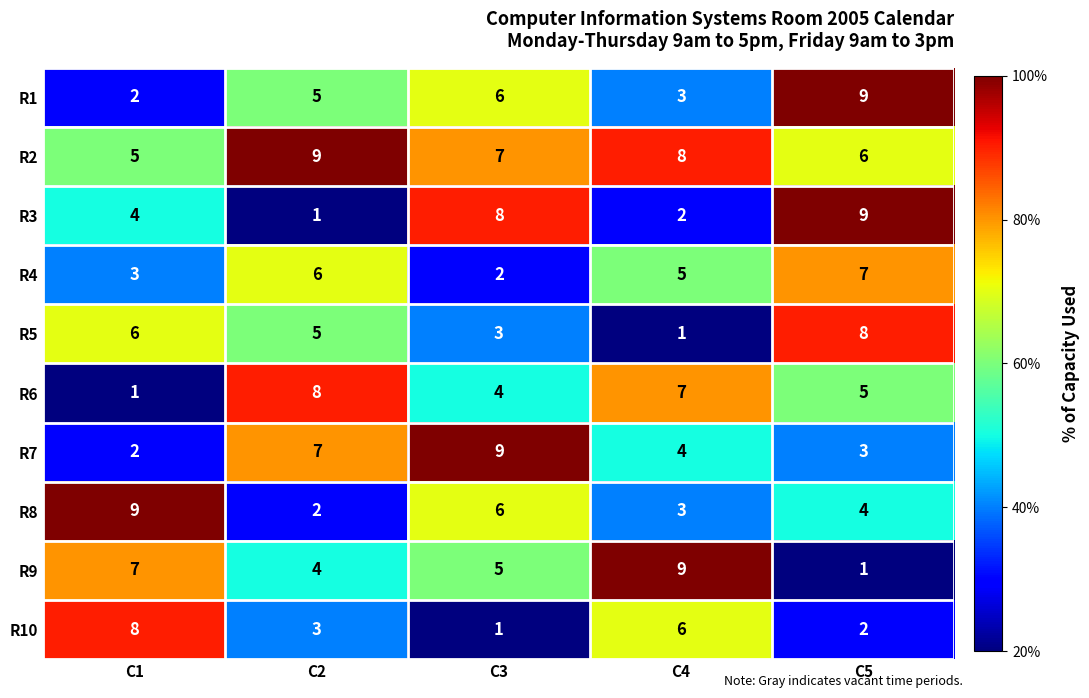

At how many categories does at least one series exceed 6?

5